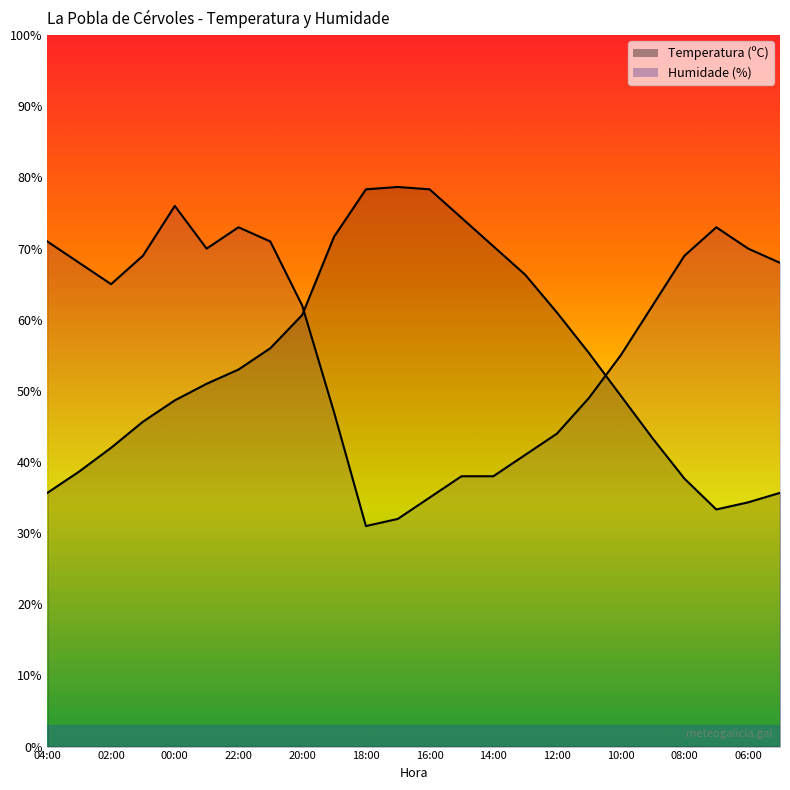

In Temperatura (ºC), how many points are lower than both neighbors (excluding endpoints)?

1